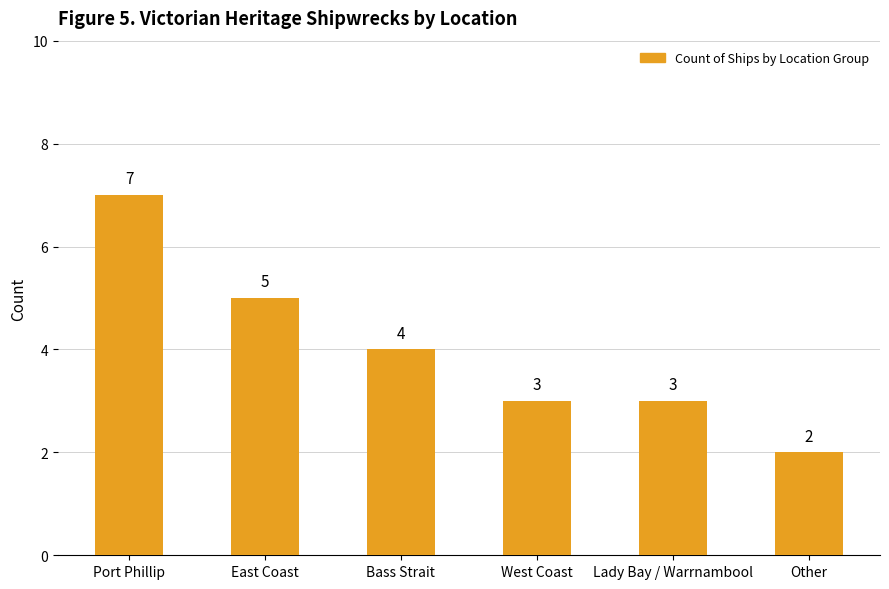

At which label is the value closest to 4?

Bass Strait